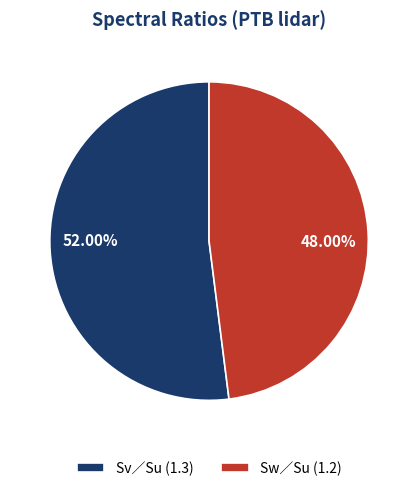

How much of the chart is everything except Sw∕Su?

52.0%